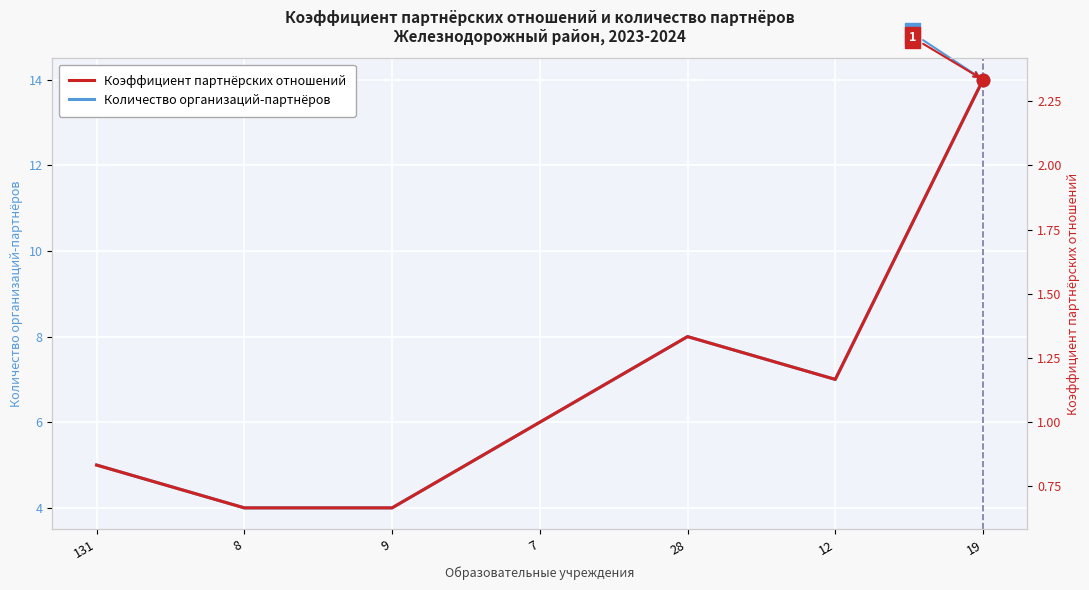

True or false: Коэффициент партнёрских отношений has a value of 1.4 at 7.

False